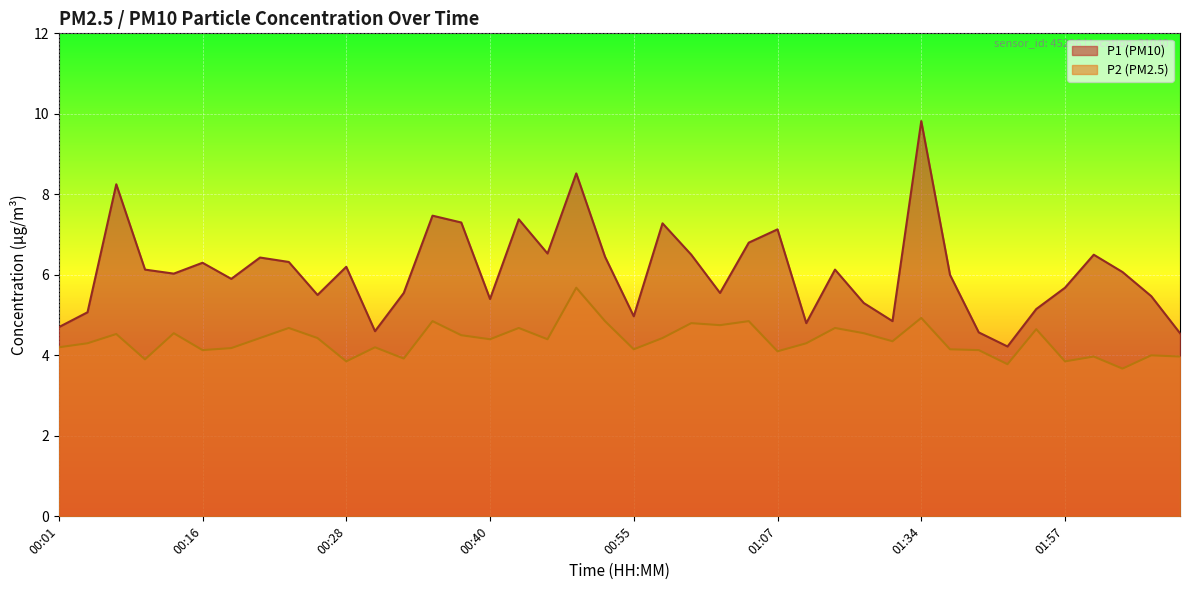

True or false: P2 has a value of 3.9 at 00:28.

True